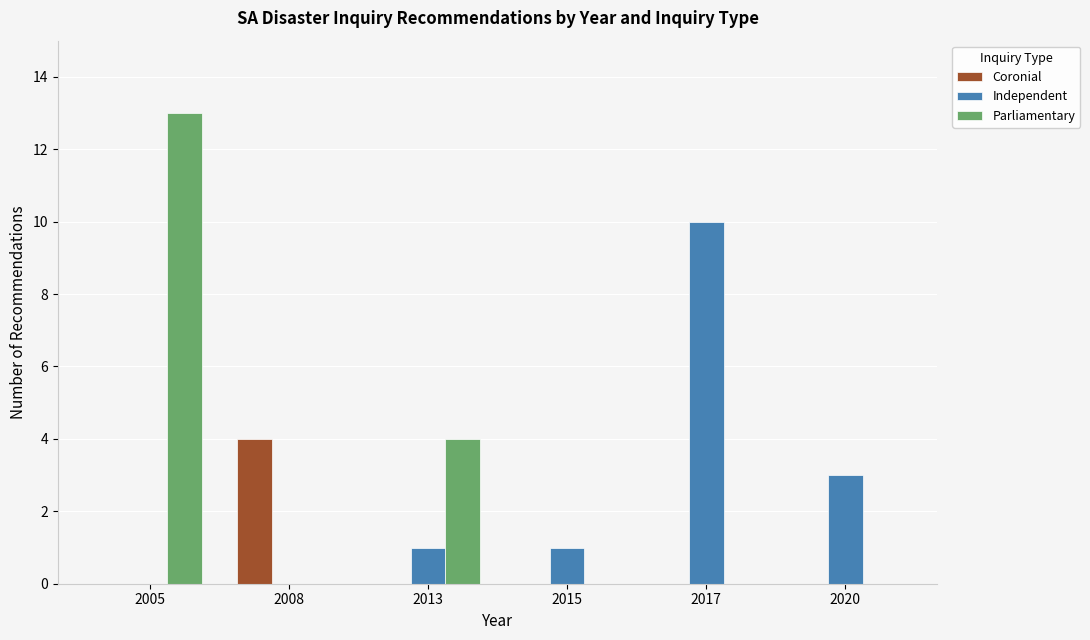

Where is Independent nearest to the value 5?

2020